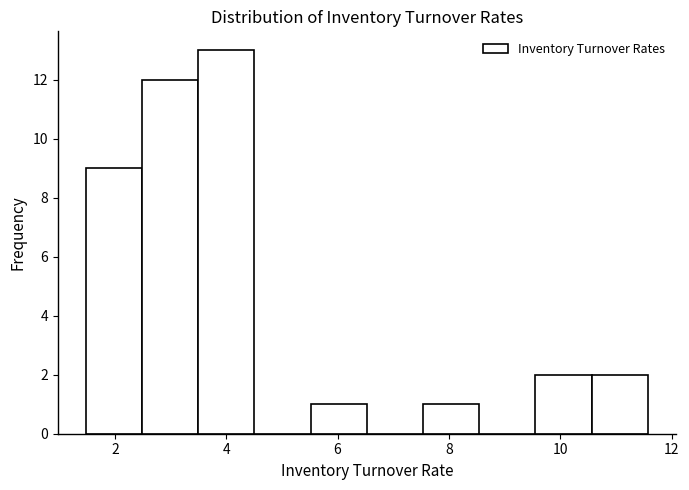

Reading left to right, transcribe this chart: for each bar, give the range it covers on the x-axis and its height. Neither the bar edges nor the heights are printed on the chart, so give them approximately, as read against the axes.

1.4 to 2.4: 9
2.4 to 3.4: 12
3.4 to 4.6: 13
4.6 to 5.6: 0
5.6 to 6.6: 1
6.6 to 7.6: 0
7.6 to 8.6: 1
8.6 to 9.6: 0
9.6 to 10.6: 2
10.6 to 11.6: 2